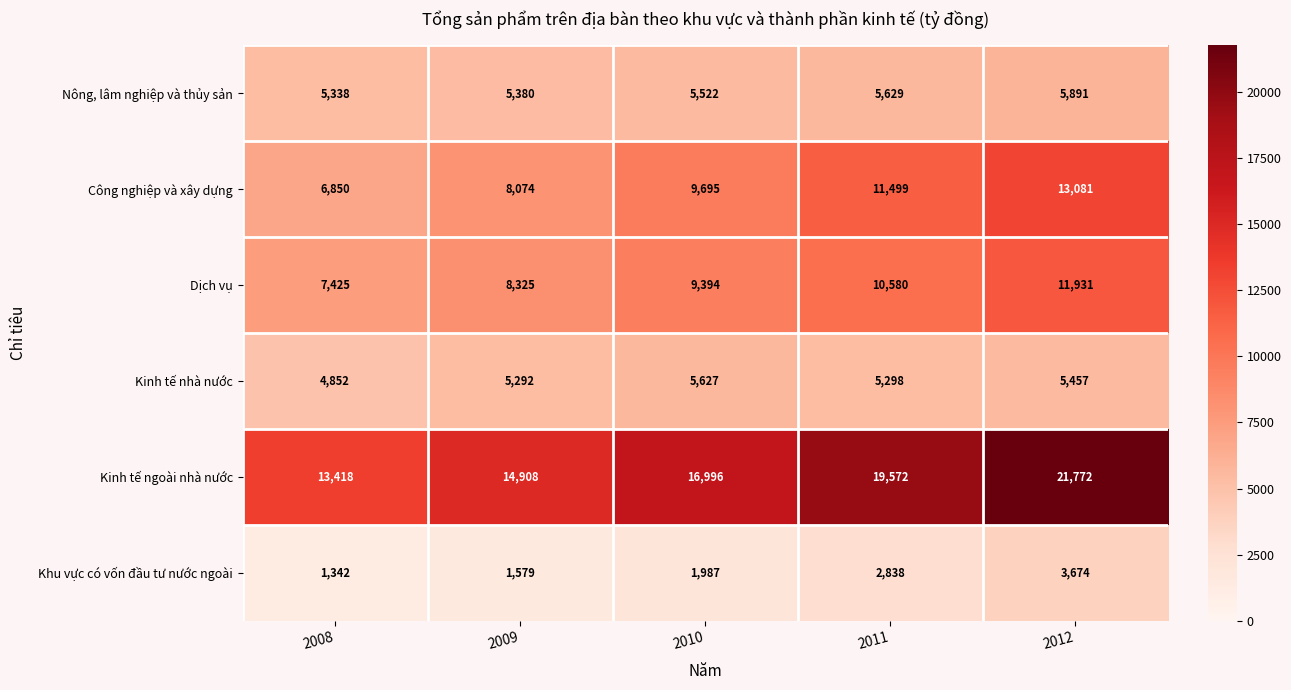

What value does the Dịch vụ series have at 2011, to the nearest 100?

10600